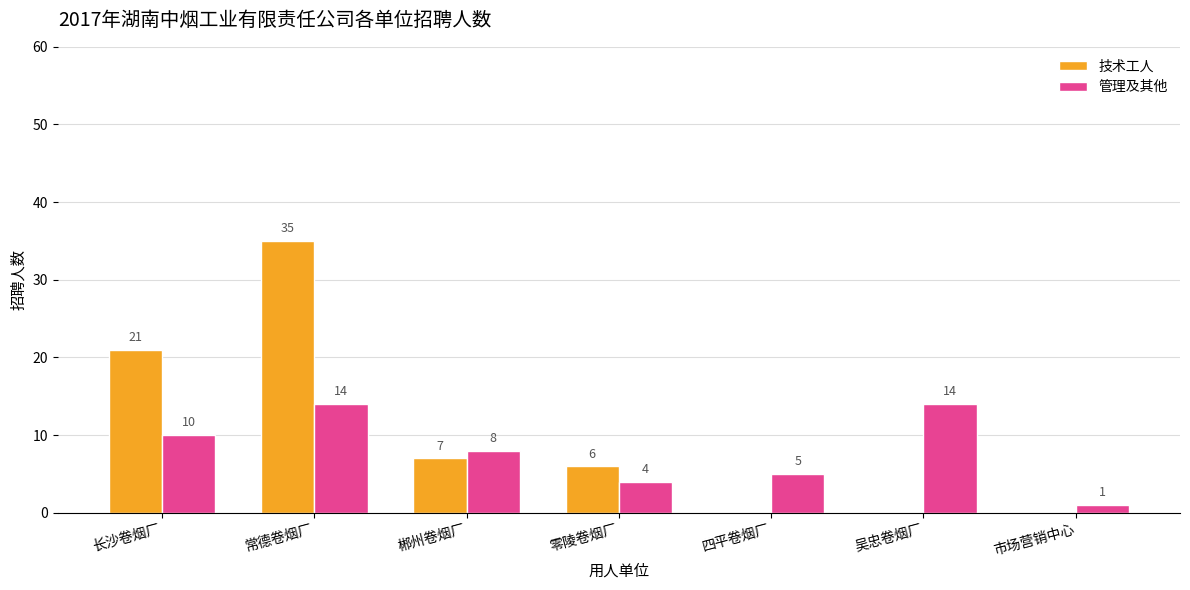

Which series has the largest total across all categories?

技术工人